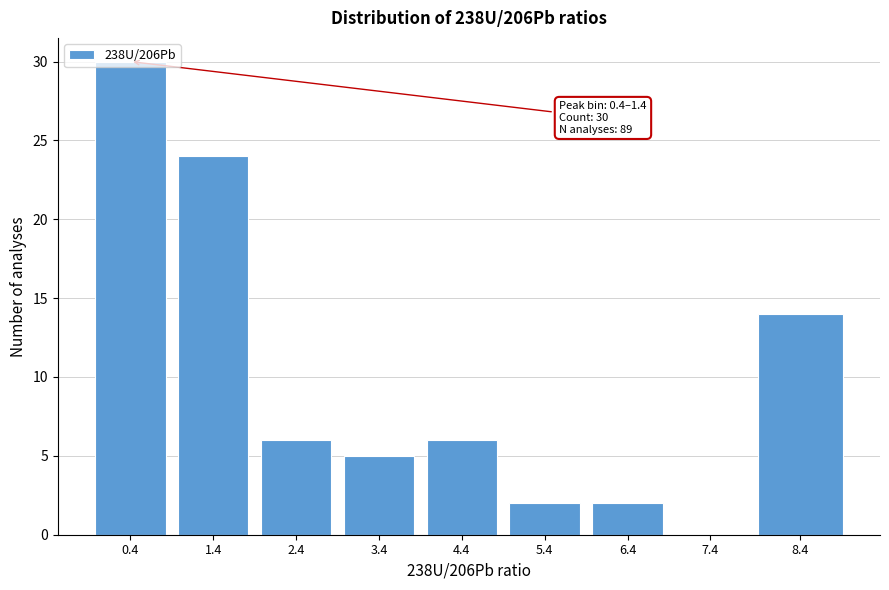

What is the change in value from 0.4 to 7.4?

-30